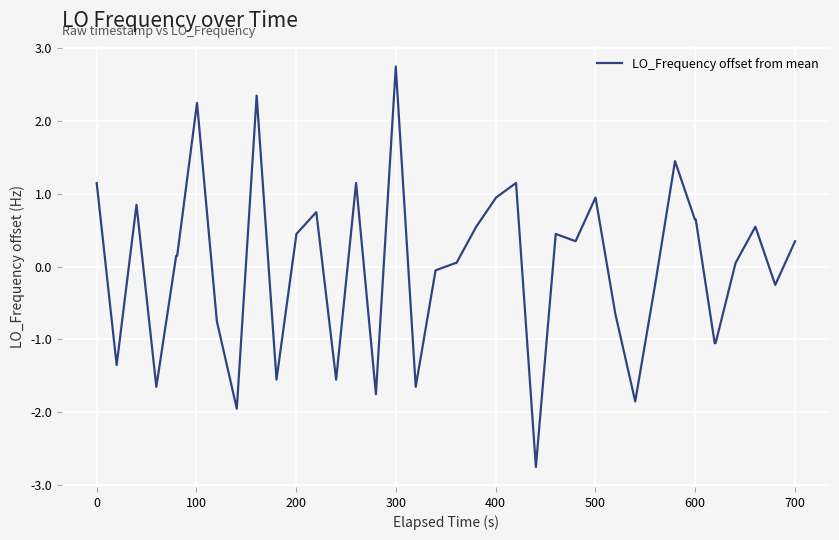

Does the chart display data point markers on the line(s)?

No